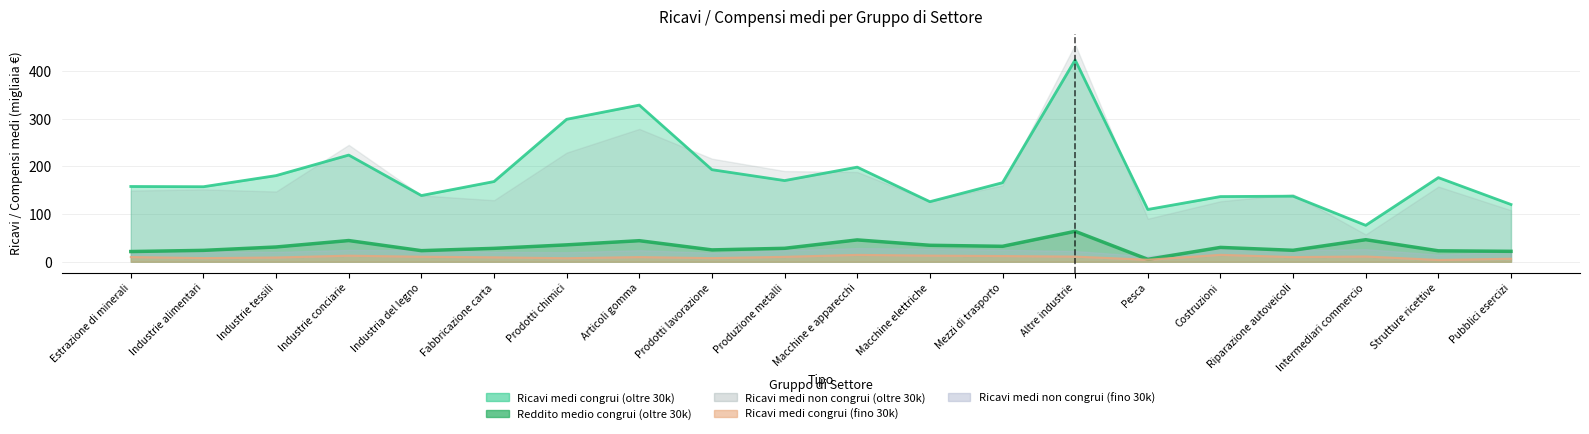

Which category has the highest value across all series?

Altre industrie